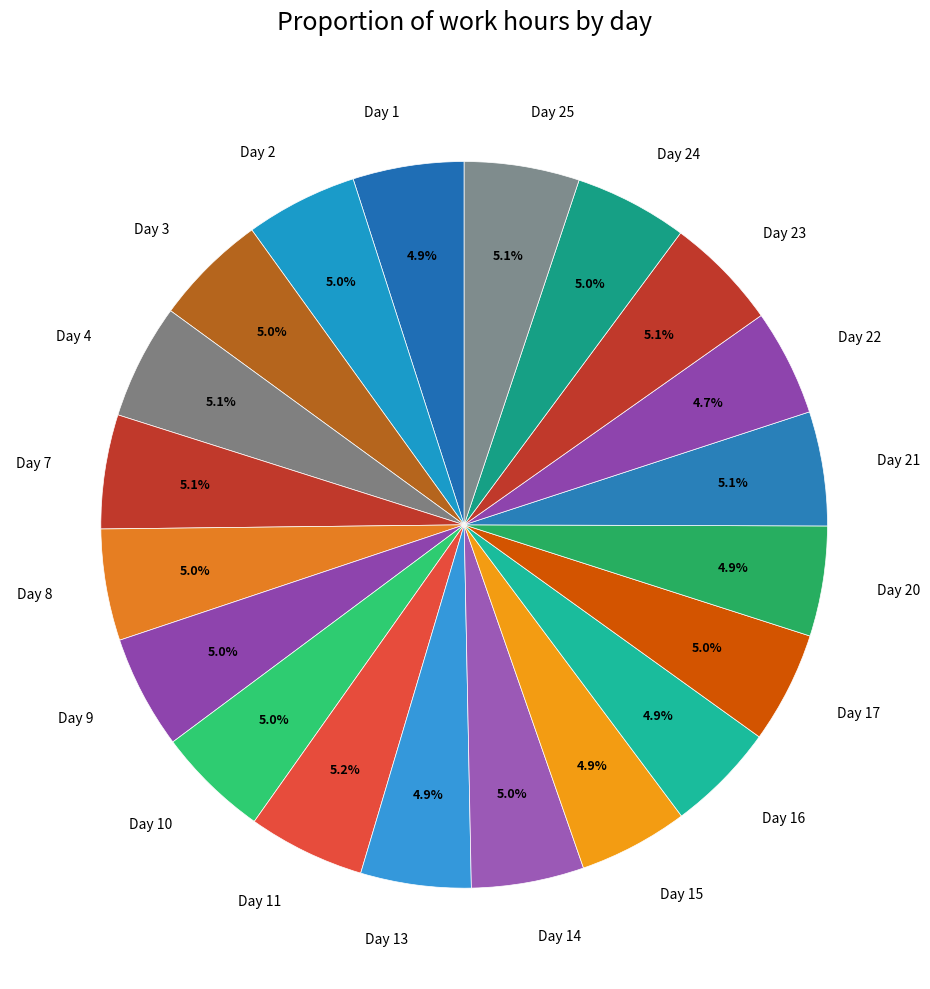

What is the ratio of the value at Day 3 to the value at Day 15?

1.0